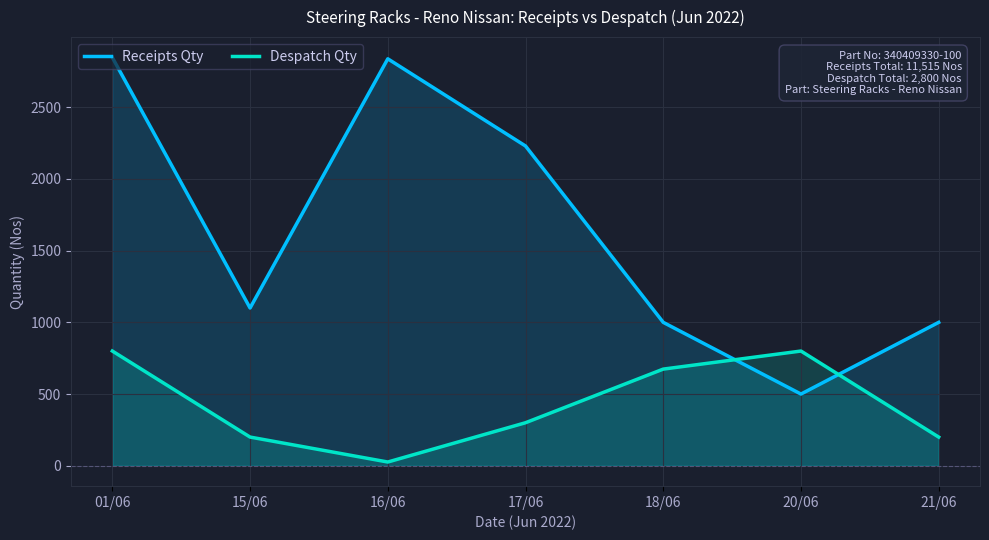

Between 15/06 and 20/06, which is larger?

15/06